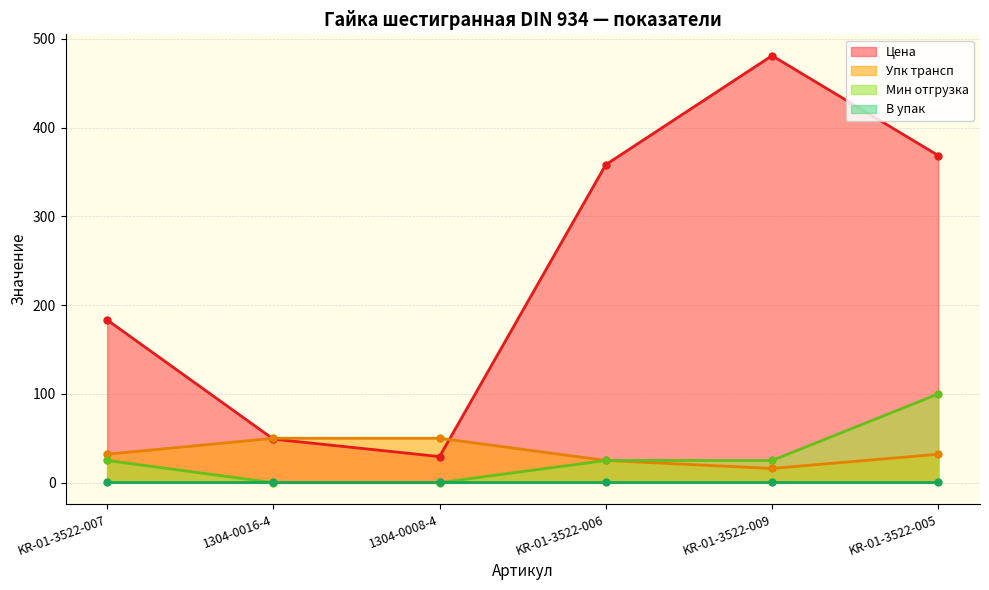

Where is Цена nearest to the value 255?

KR-01-3522-007